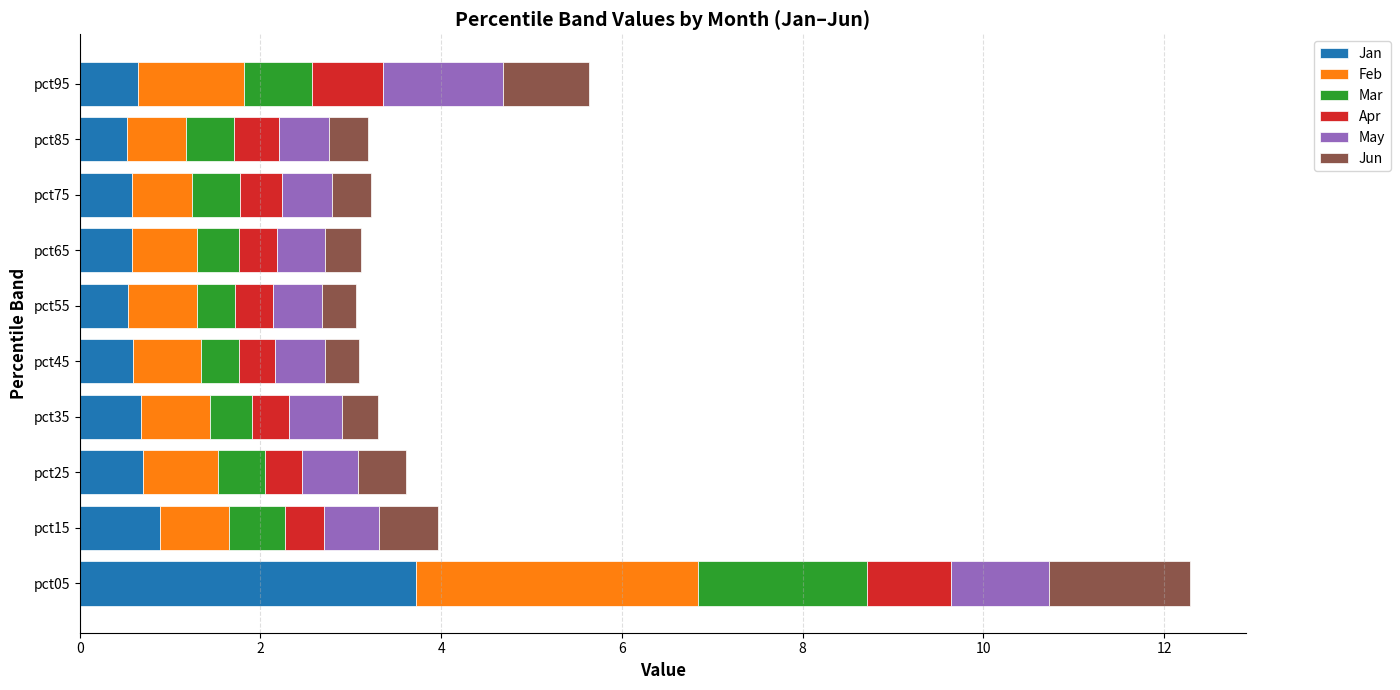

What is the difference between the Jan values at pct55 and pct15?

0.4